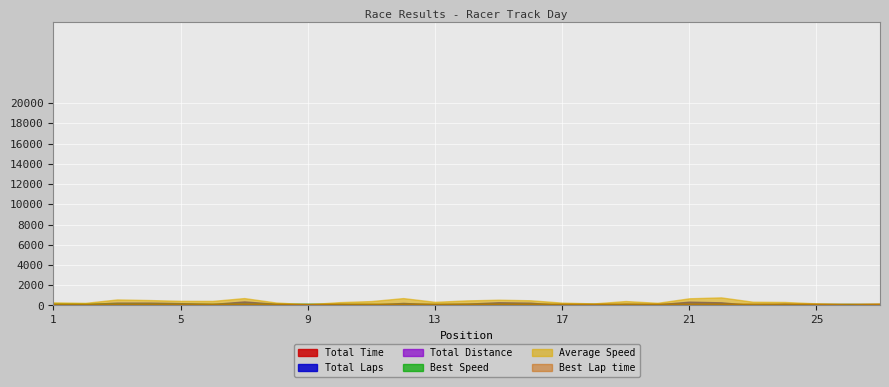

True or false: Best Speed has a value of 57.7 at 7.

False